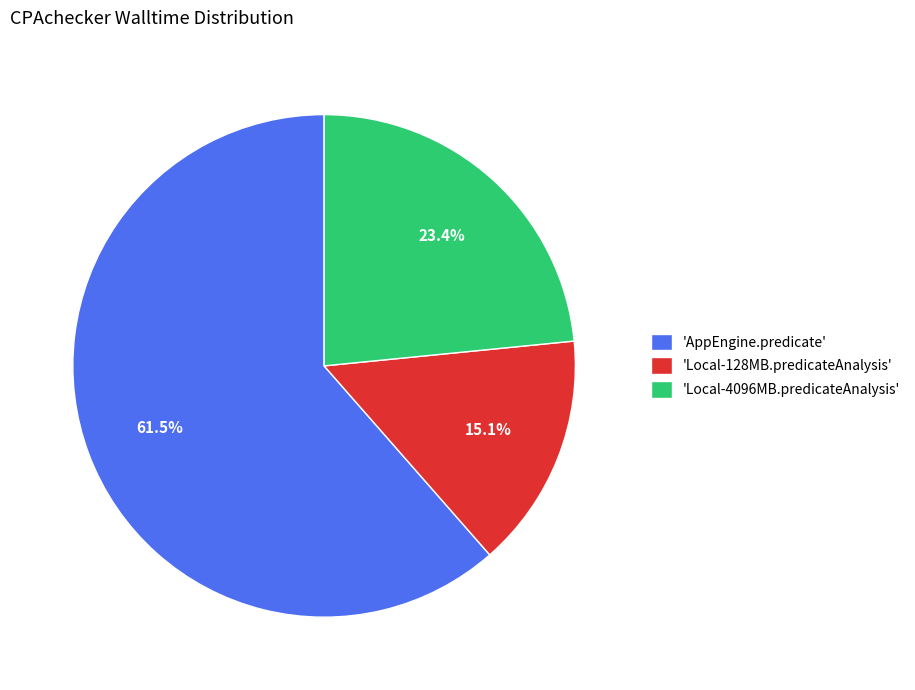

Rank the categories by value from highest to lowest.

'AppEngine.predicate', 'Local-4096MB.predicateAnalysis', 'Local-128MB.predicateAnalysis'